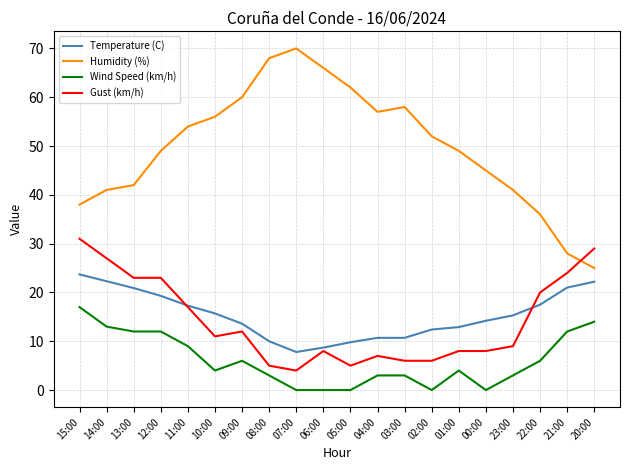

List the series in order of their peak value, lowest first.

Wind Speed (km/h), Temperature (C), Gust (km/h), Humidity (%)